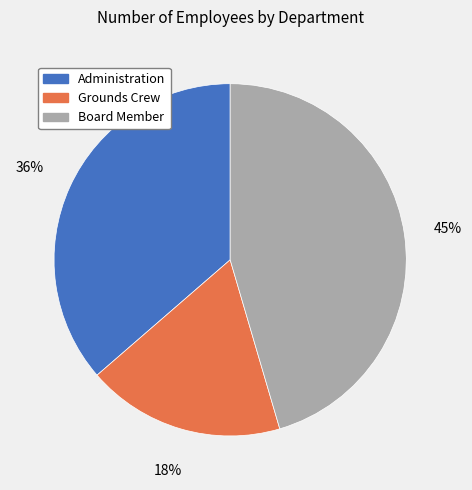

Which slice is the largest?

Board Member